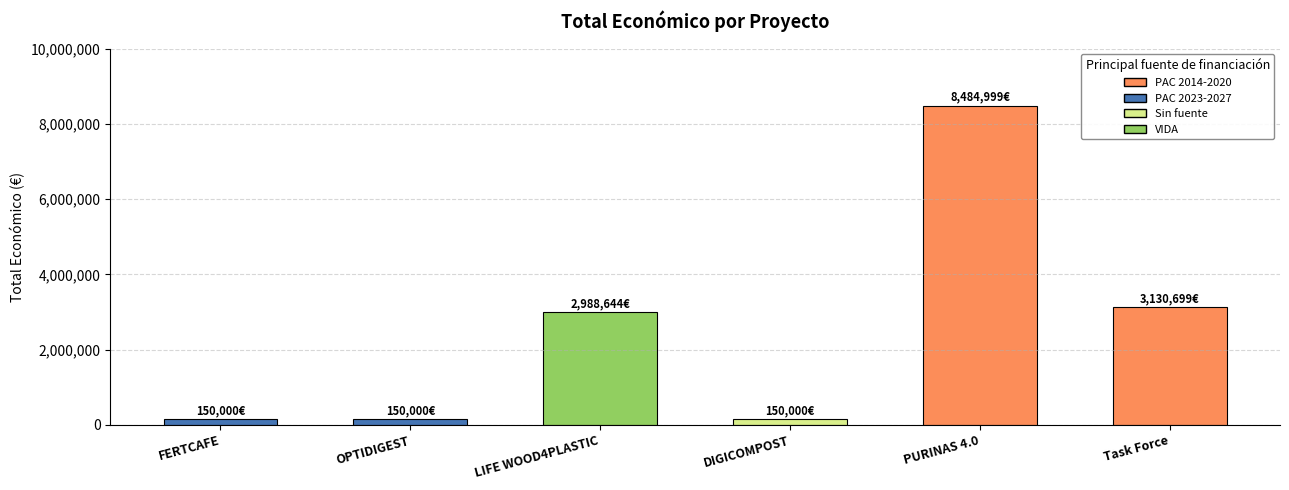

What is the average value?

2509057